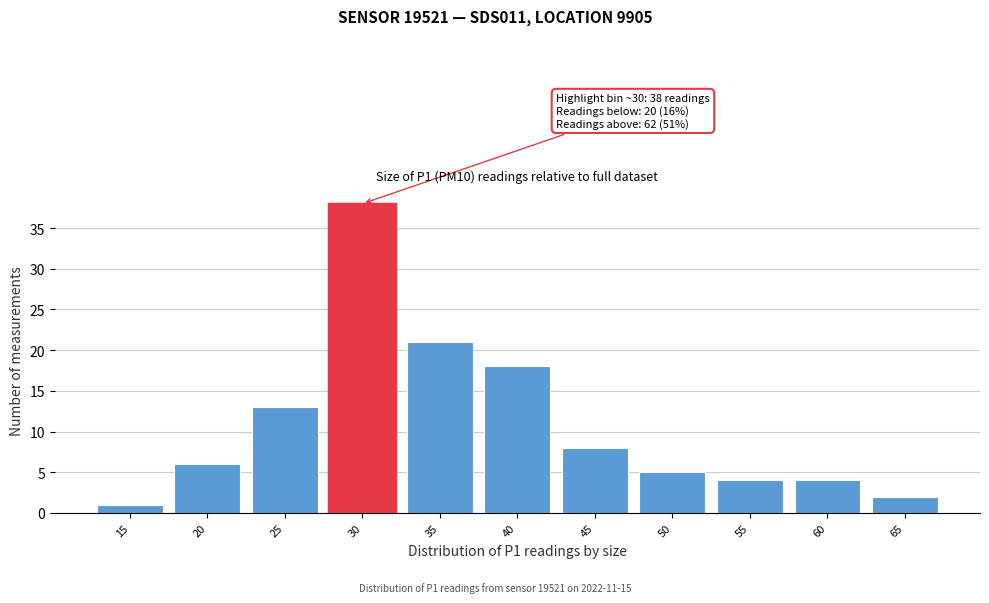

Reading right to left, extract all data points from this chart.

65=2	60=4	55=4	50=5	45=8	40=18	35=21	30=38	25=13	20=6	15=1